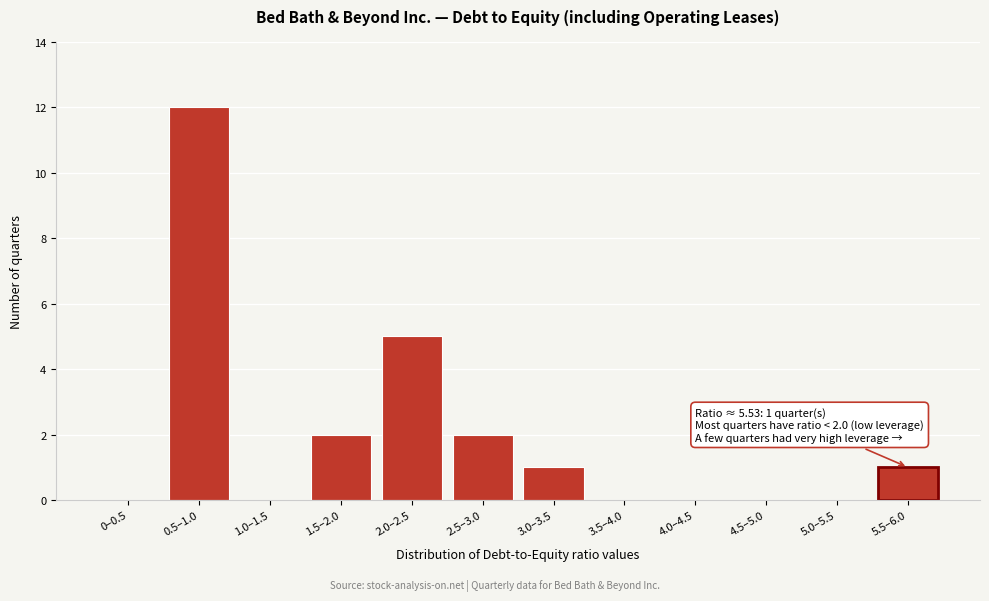

Reading left to right, what are all the values shown in this chart?

0–0.5=0	0.5–1.0=12	1.0–1.5=0	1.5–2.0=2	2.0–2.5=5	2.5–3.0=2	3.0–3.5=1	3.5–4.0=0	4.0–4.5=0	4.5–5.0=0	5.0–5.5=0	5.5–6.0=1